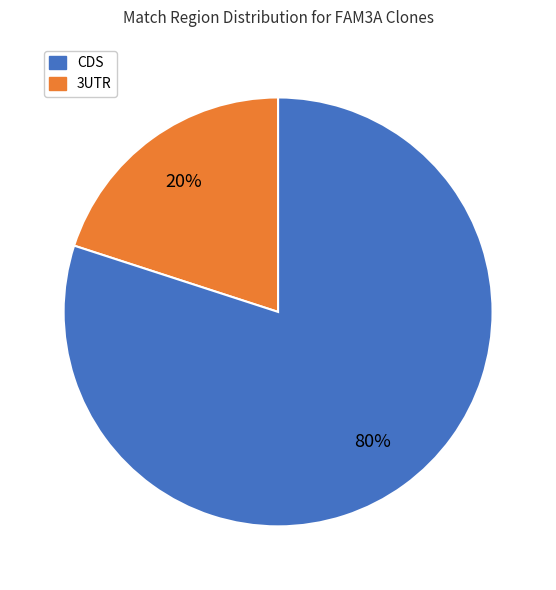

To the nearest percent, what is the difference between the largest and smallest slice percentages?

60%